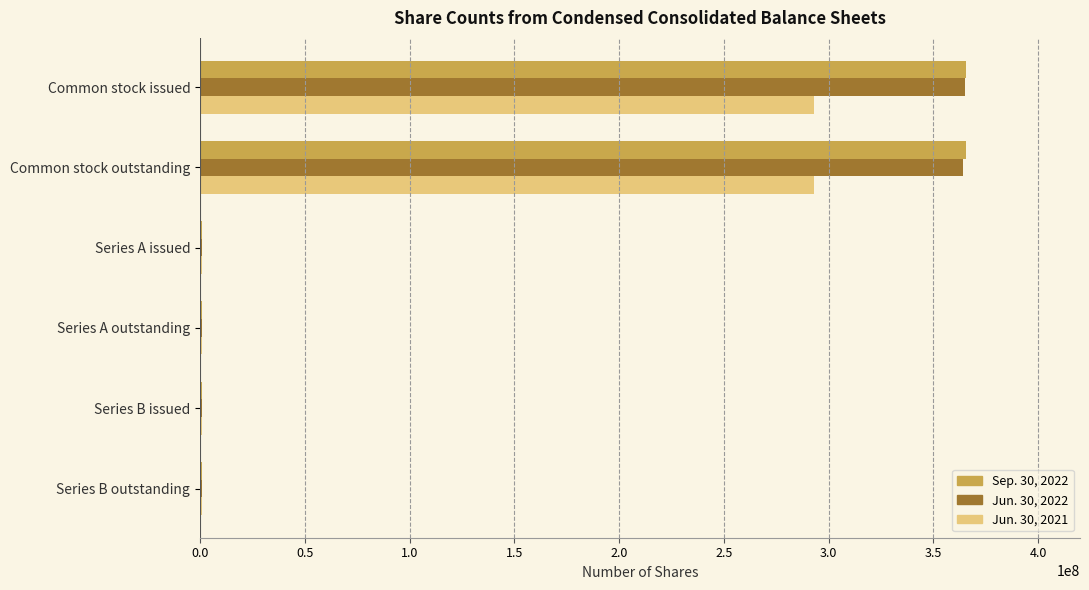

The value of Sep. 30, 2022 at Common stock issued is 365696144. True or false?

True